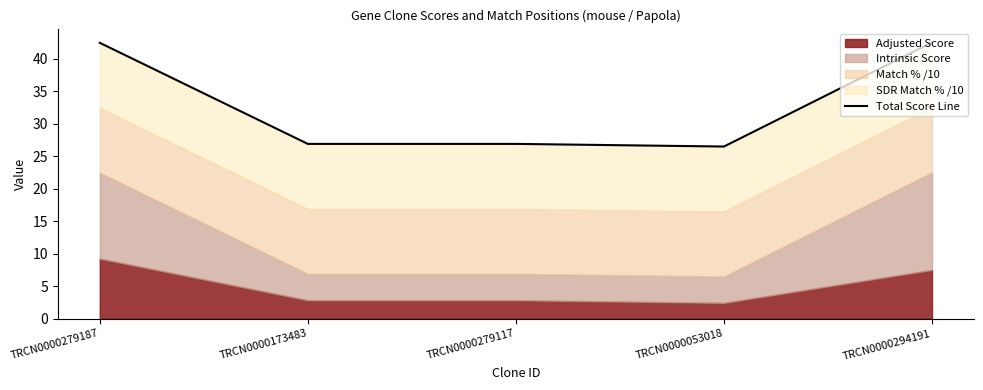

Reading left to right, transcribe all the data shown in this chart.

42.4	26.9	26.9	26.5	42.5